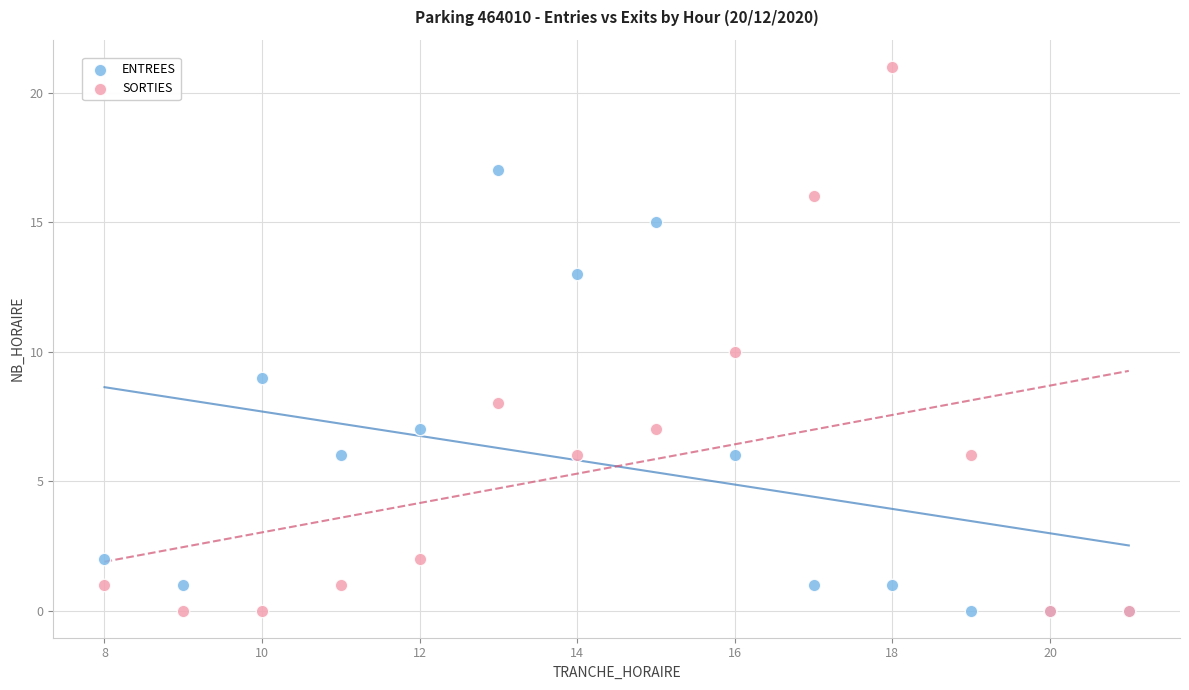

Which series contains the highest Y value?

SORTIES